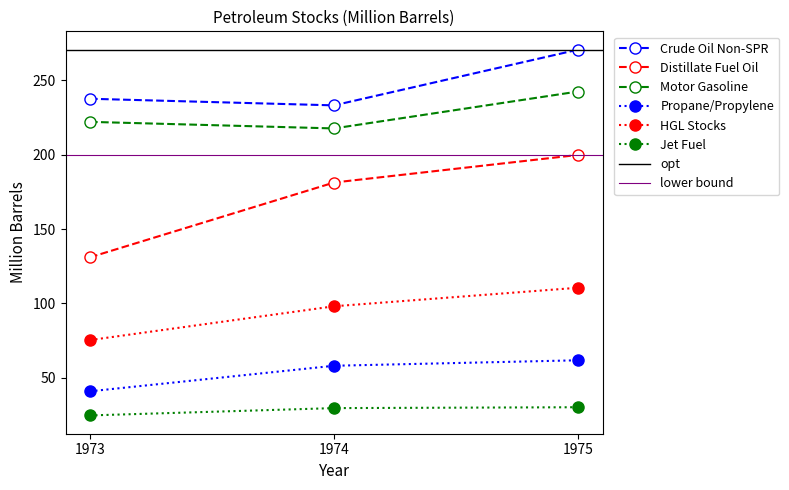

True or false: Jet Fuel and HGL Stocks cross at least once.

False